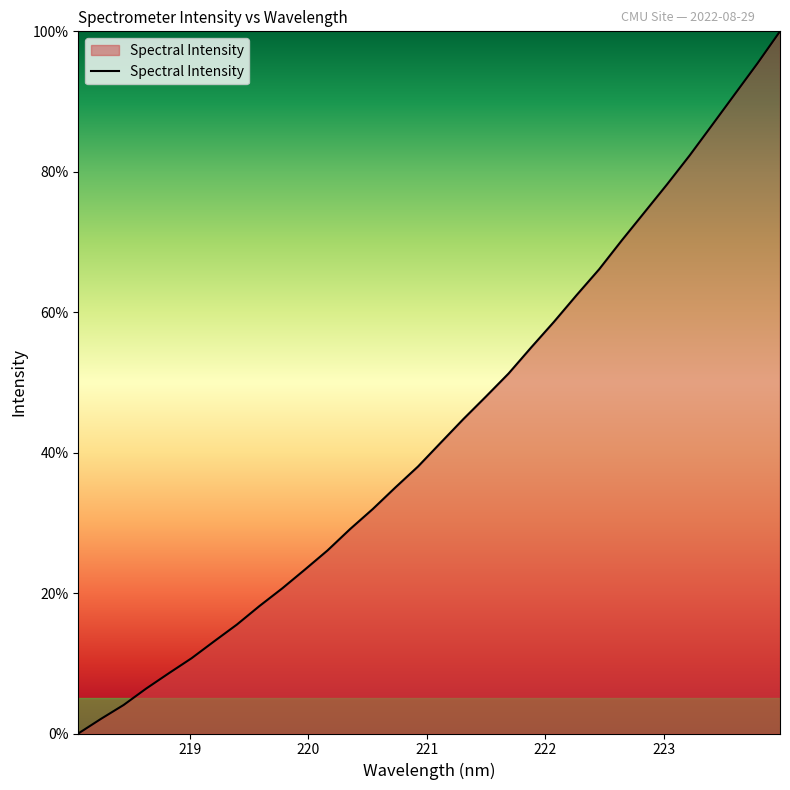

How many distinct data groups are displayed?

1